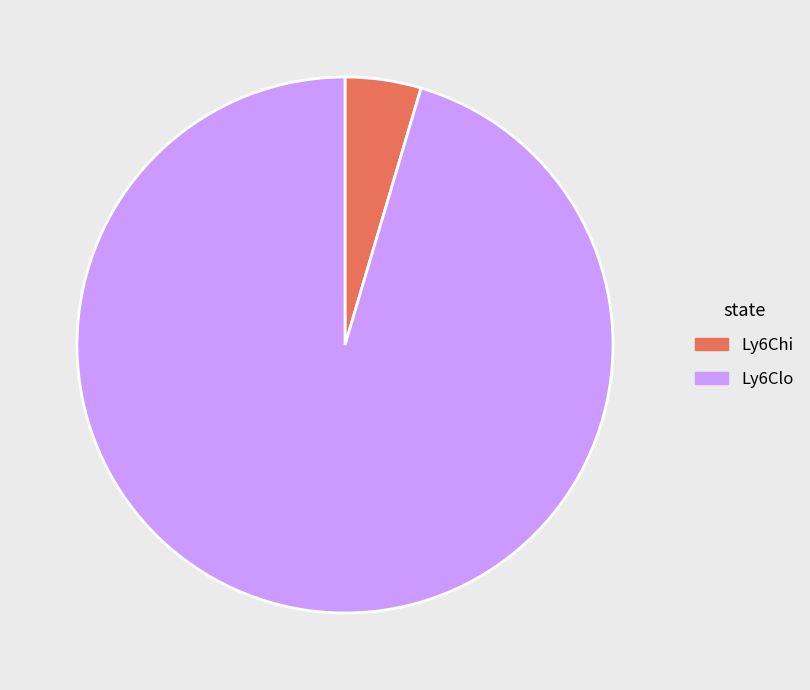

How many segments does this pie chart have?

2